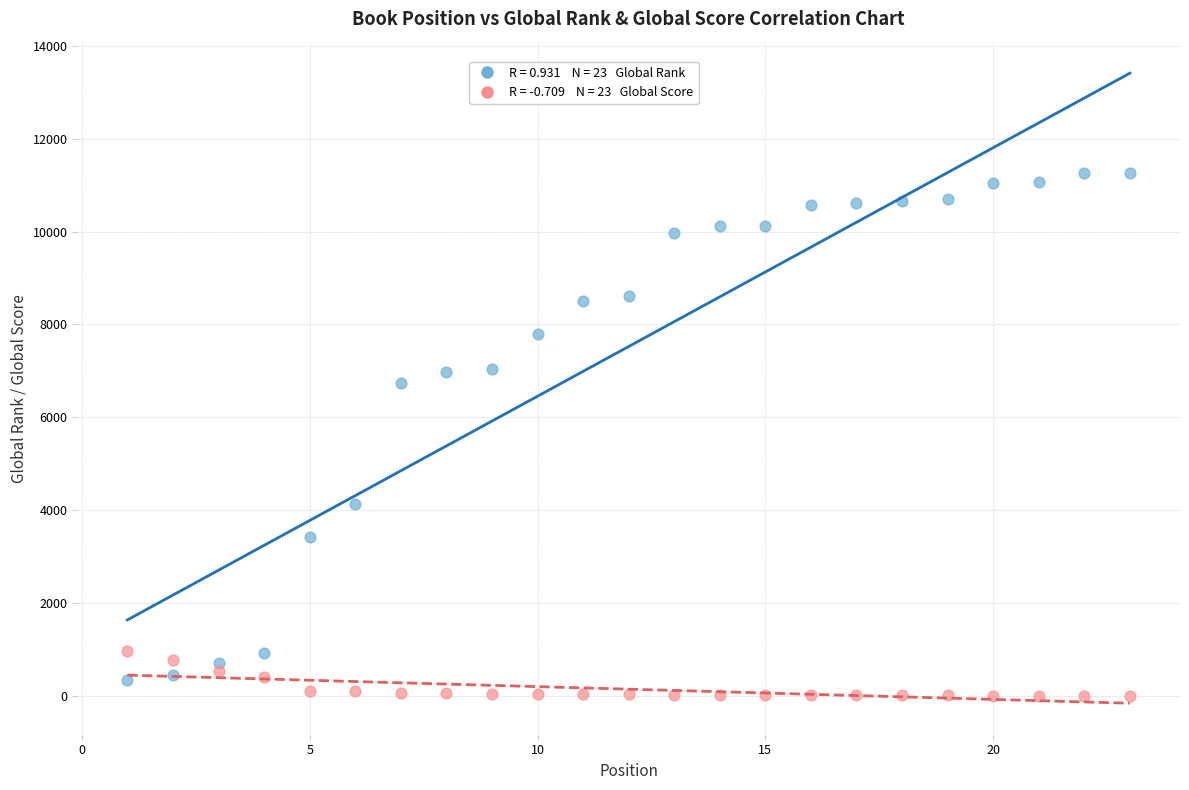

Across all series, what Y value is closest to 5636?

6745